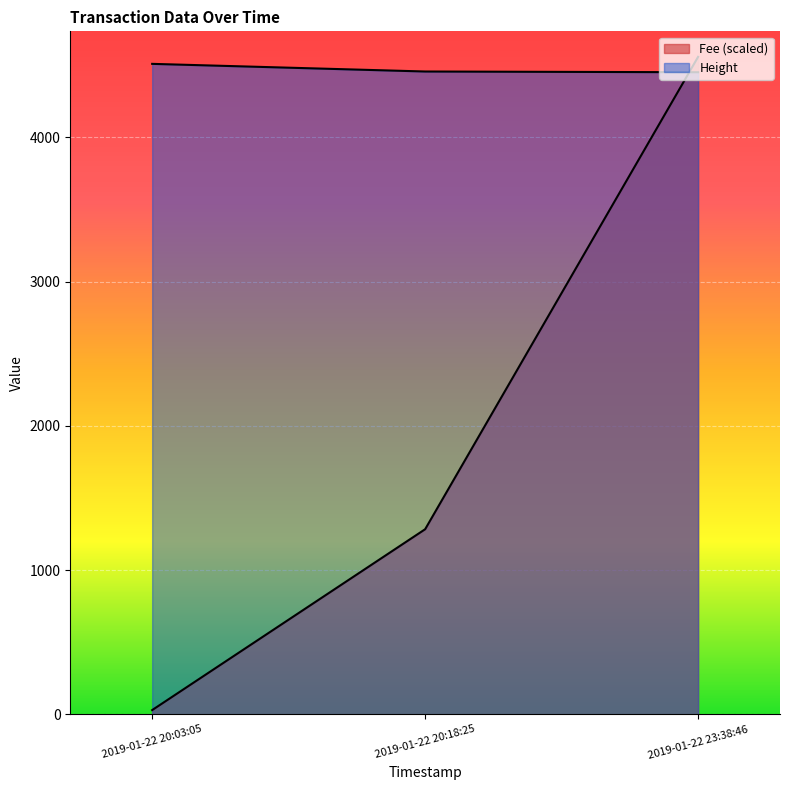

What is the value of the Height point at the 3rd from the left?

4451.0